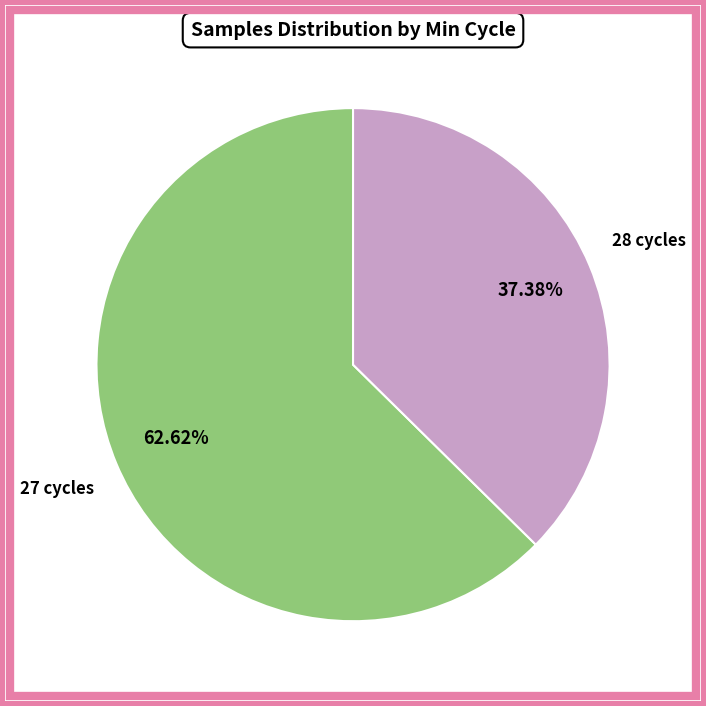

Do 27 cycles and 28 cycles together represent more than half of the pie?

Yes